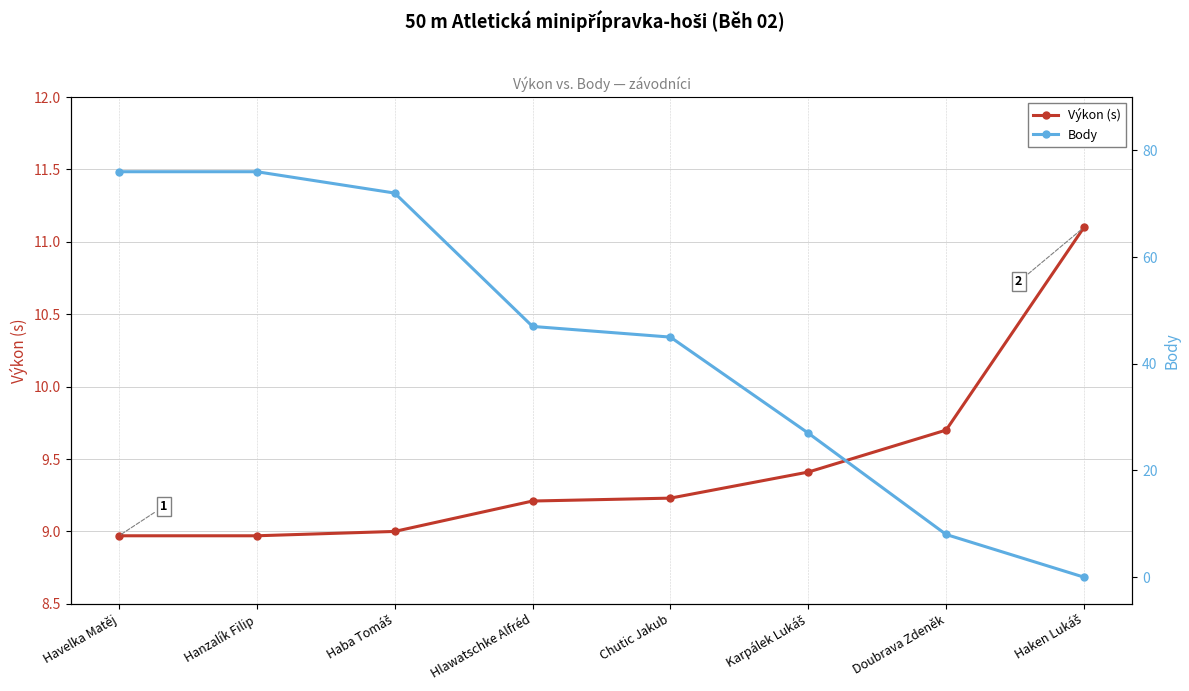

At which label does Výkon (s) reach its minimum?

Havelka Matěj